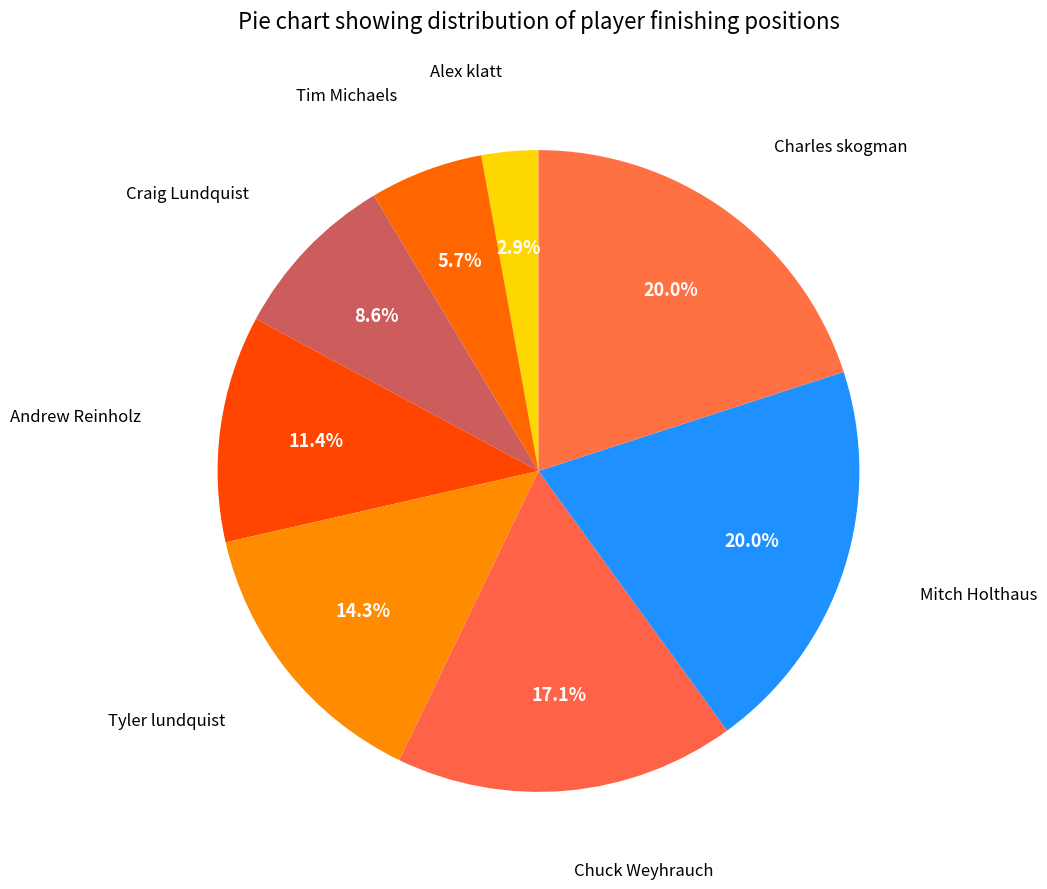

How many slices are in this pie chart?

8